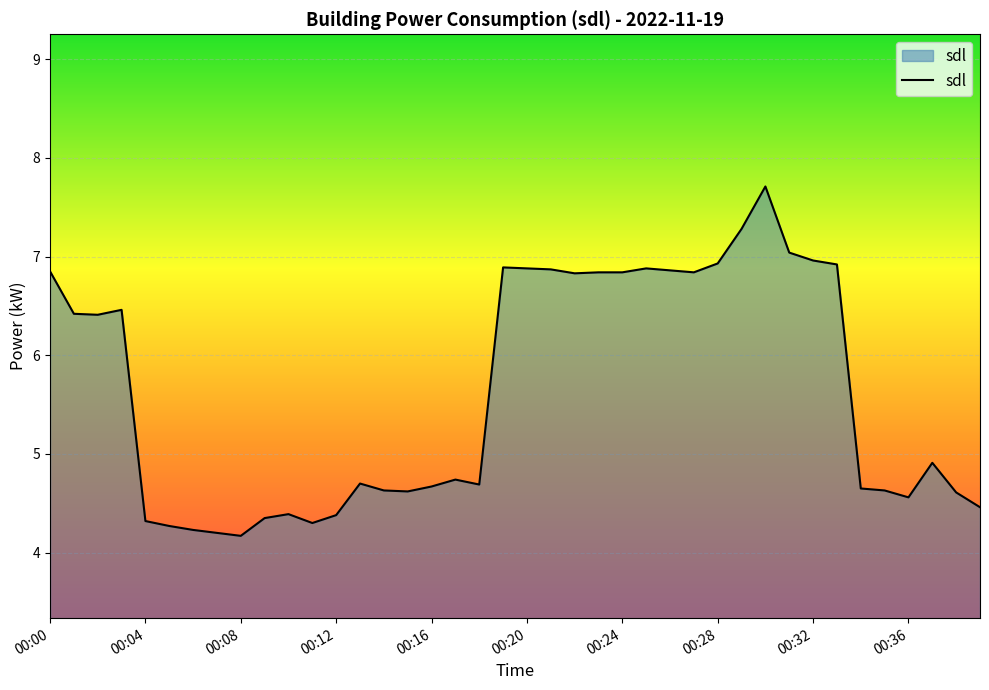

What is the maximum value shown in the chart?

7.7